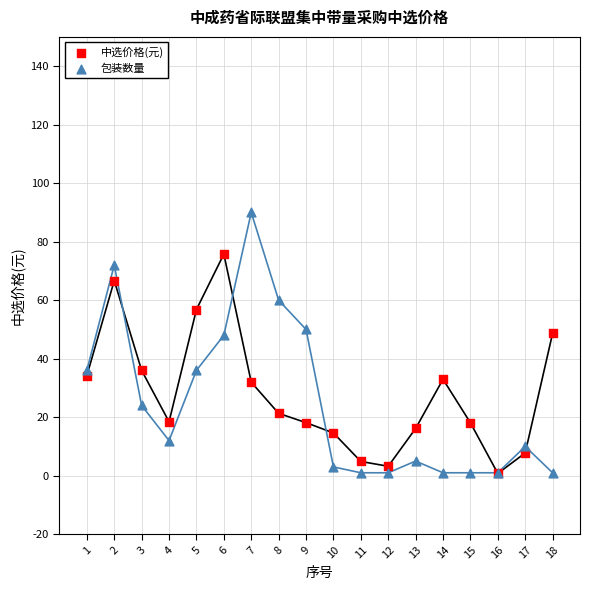

Which series reaches the maximum Y coordinate?

包装数量